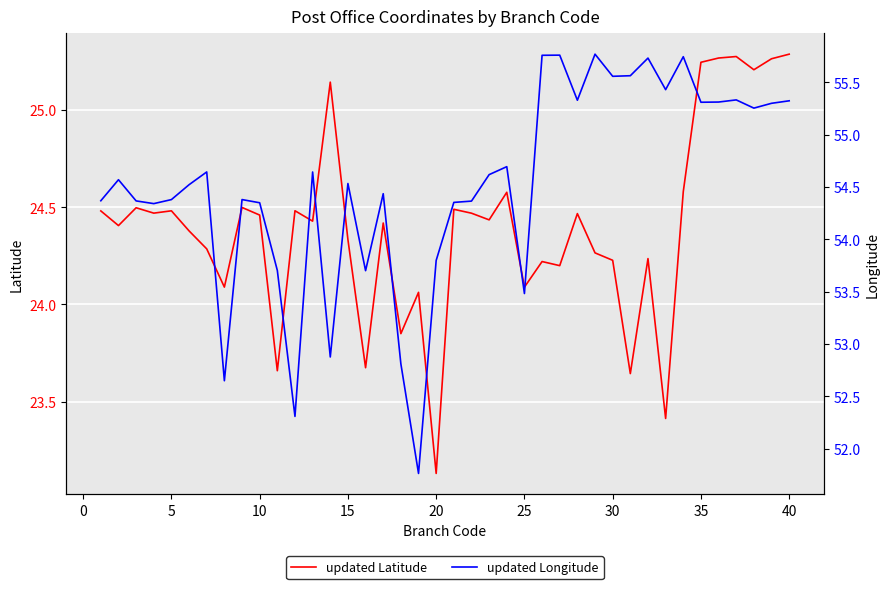

What is the minimum value for updated Longitude?

51.8